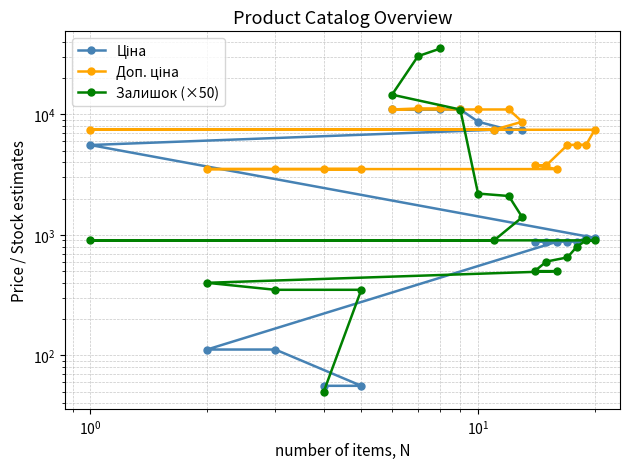

Does the chart display data point markers on the line(s)?

Yes